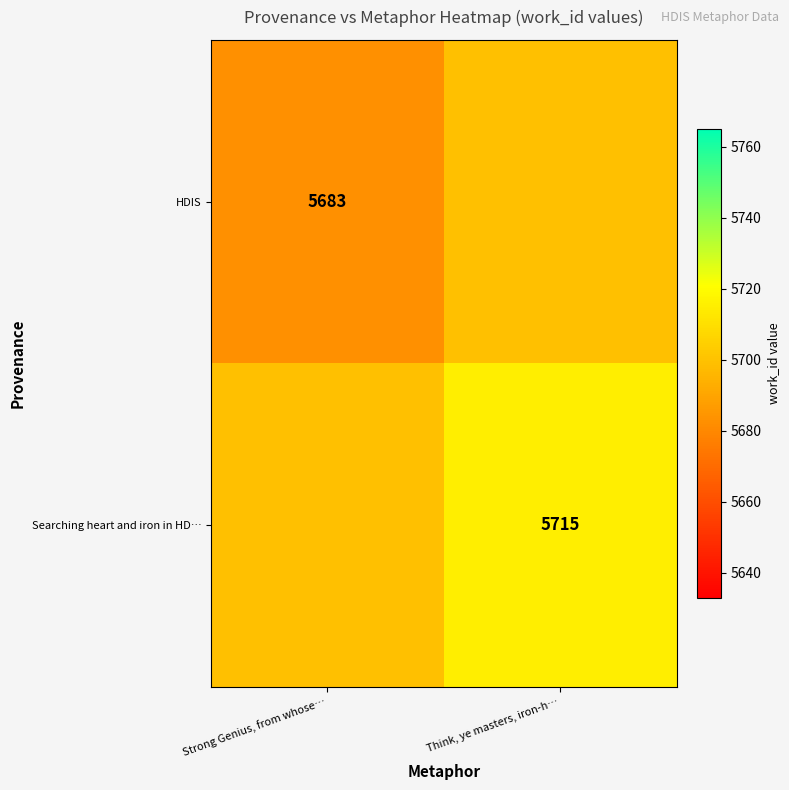

True or false: Searching heart and iron in HD… has a value of 3181 at Think, ye masters, iron-h….

False